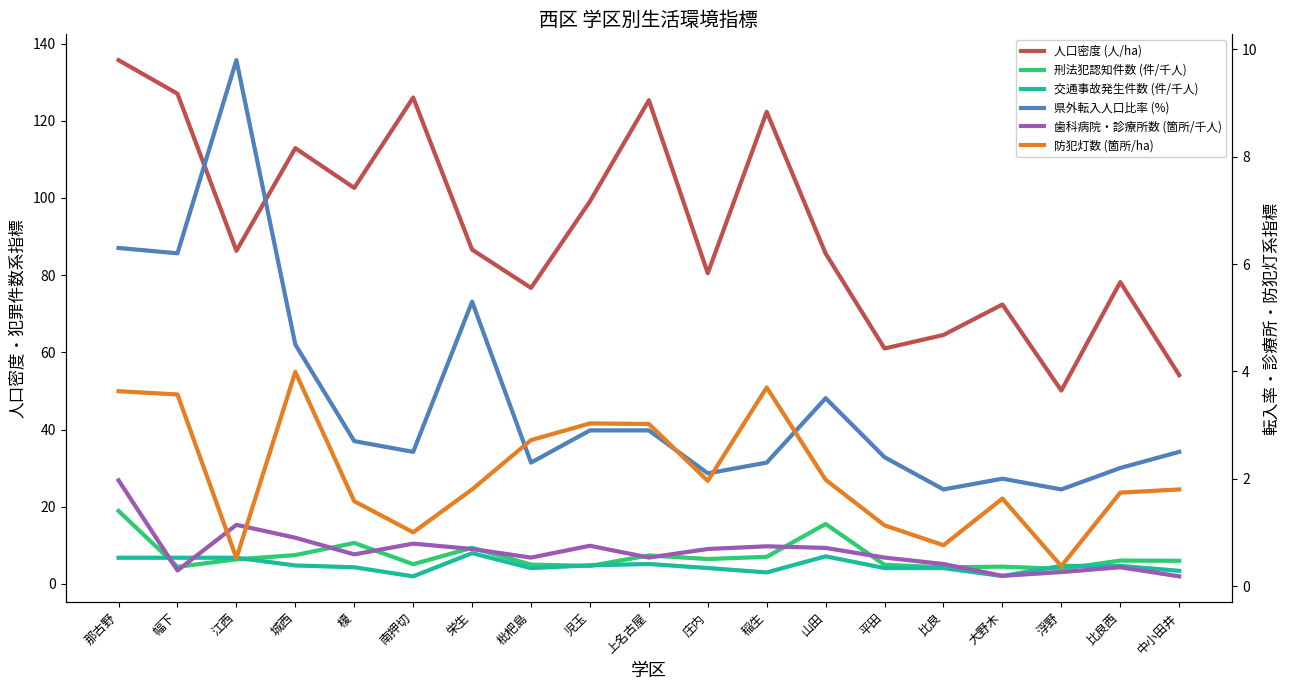

Reading left to right, transcribe all the data shown in this chart.

人口密度 (人/ha): 那古野=135.7	幅下=127.0	江西=86.3	城西=112.9	榎=102.6	南押切=126.0	栄生=86.6	枇杷島=76.7	児玉=99.1	上名古屋=125.3	庄内=80.5	稲生=122.3	山田=85.6	平田=61.0	比良=64.5	大野木=72.4	浮野=50.1	比良西=78.2	中小田井=54.1
刑法犯認知件数 (件/千人): 那古野=18.9	幅下=4.4	江西=6.4	城西=7.5	榎=10.6	南押切=5.1	栄生=9.4	枇杷島=5.0	児玉=4.7	上名古屋=7.4	庄内=6.5	稲生=7.0	山田=15.5	平田=5.0	比良=4.3	大野木=4.5	浮野=3.9	比良西=6.0	中小田井=6.0
交通事故発生件数 (件/千人): 那古野=6.8	幅下=6.8	江西=6.8	城西=4.8	榎=4.3	南押切=2.0	栄生=8.0	枇杷島=4.1	児玉=4.8	上名古屋=5.2	庄内=4.1	稲生=3.0	山田=7.2	平田=4.1	比良=4.1	大野木=2.0	浮野=4.7	比良西=4.7	中小田井=3.4
県外転入人口比率 (%): 那古野=6.3	幅下=6.2	江西=9.8	城西=4.5	榎=2.7	南押切=2.5	栄生=5.3	枇杷島=2.3	児玉=2.9	上名古屋=2.9	庄内=2.1	稲生=2.3	山田=3.5	平田=2.4	比良=1.8	大野木=2.0	浮野=1.8	比良西=2.2	中小田井=2.5
歯科病院・診療所数 (箇所/千人): 那古野=2.0	幅下=0.3	江西=1.1	城西=0.9	榎=0.6	南押切=0.8	栄生=0.7	枇杷島=0.5	児玉=0.8	上名古屋=0.5	庄内=0.7	稲生=0.7	山田=0.7	平田=0.5	比良=0.4	大野木=0.2	浮野=0.3	比良西=0.3	中小田井=0.2
防犯灯数 (箇所/ha): 那古野=3.6	幅下=3.6	江西=0.5	城西=4.0	榎=1.6	南押切=1.0	栄生=1.8	枇杷島=2.7	児玉=3.0	上名古屋=3.0	庄内=2.0	稲生=3.7	山田=2.0	平田=1.1	比良=0.8	大野木=1.6	浮野=0.4	比良西=1.7	中小田井=1.8